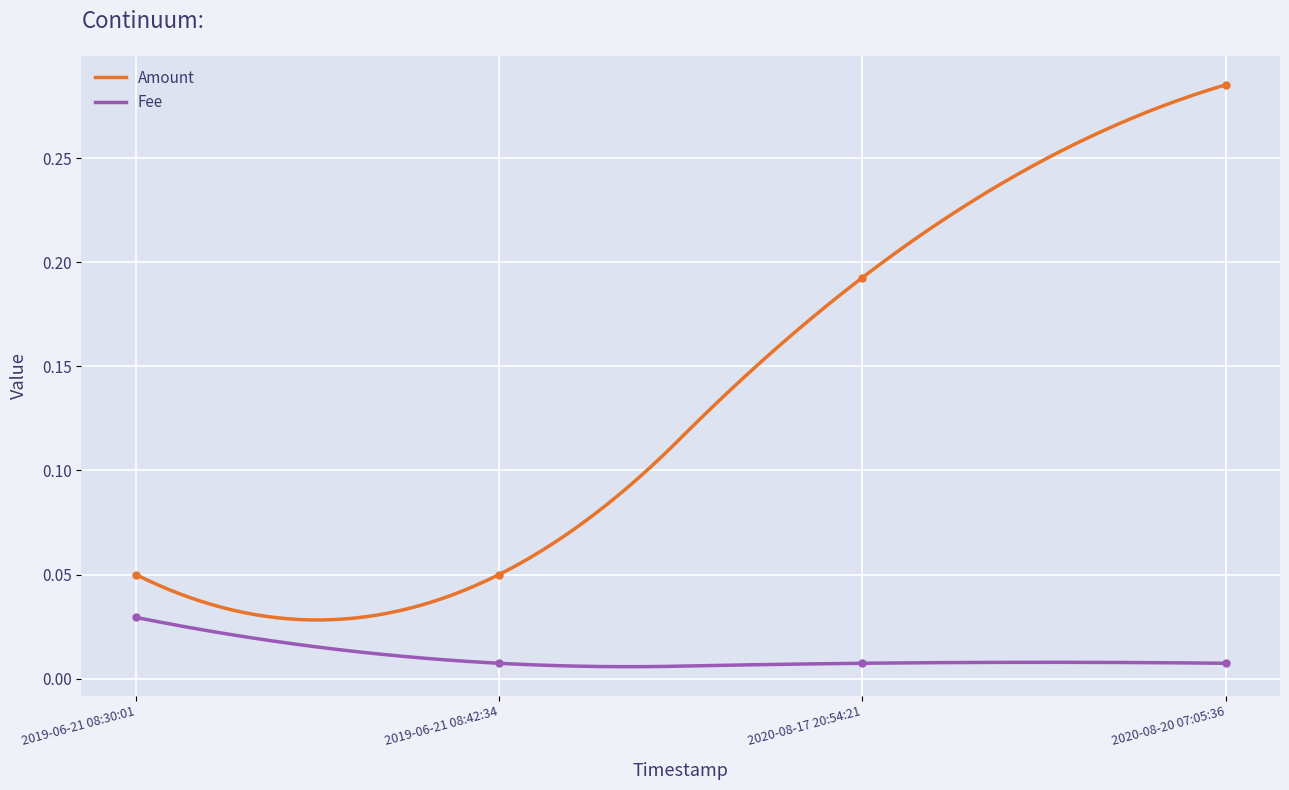

What is the value of the Amount point at the 3rd from the left?

0.2